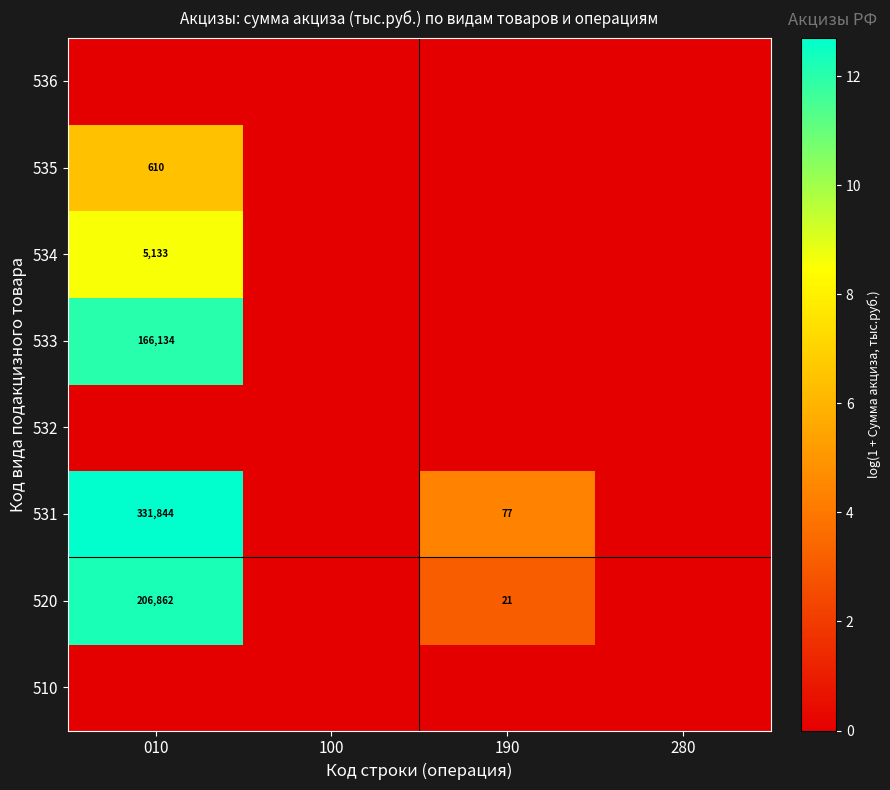

Is it true that 534 equals 5133 at 010?

True